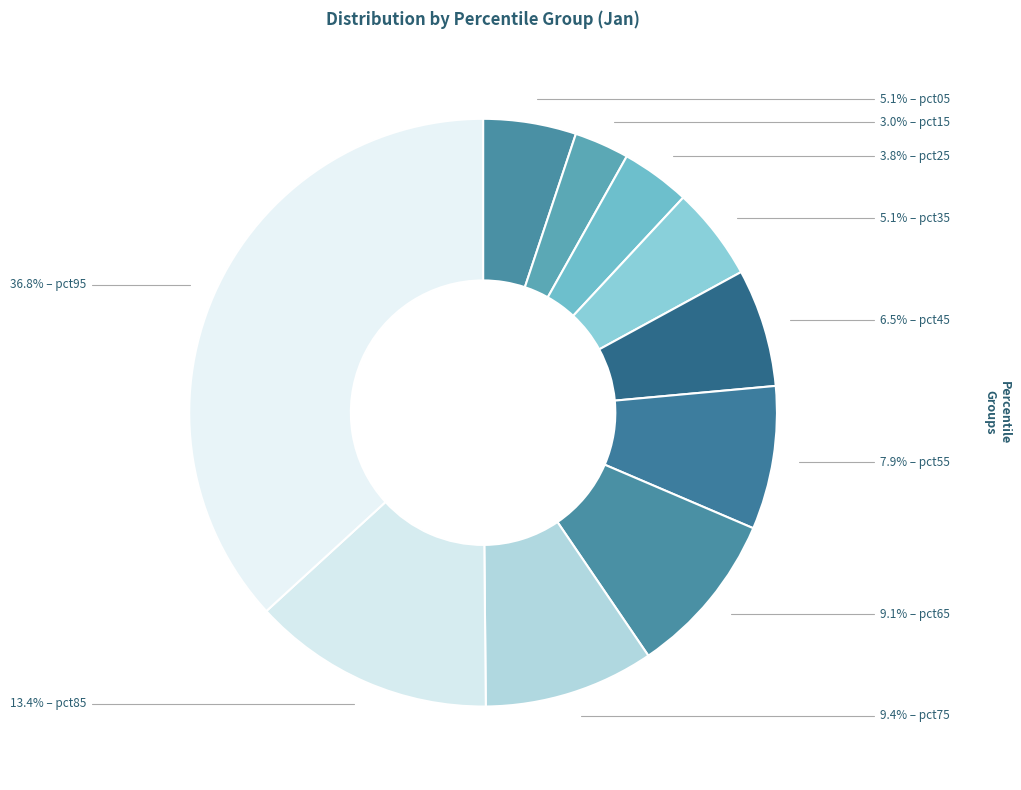

Count the number of slices in the pie.

10